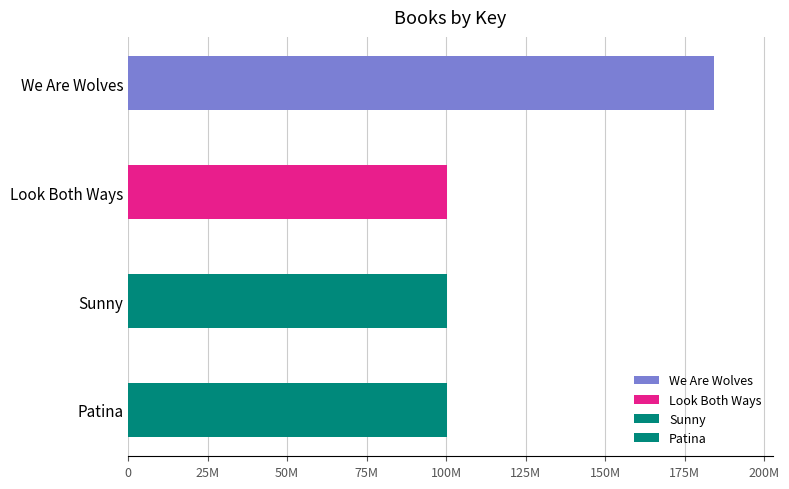

True or false: the data shows 184353757 at We Are Wolves.

True